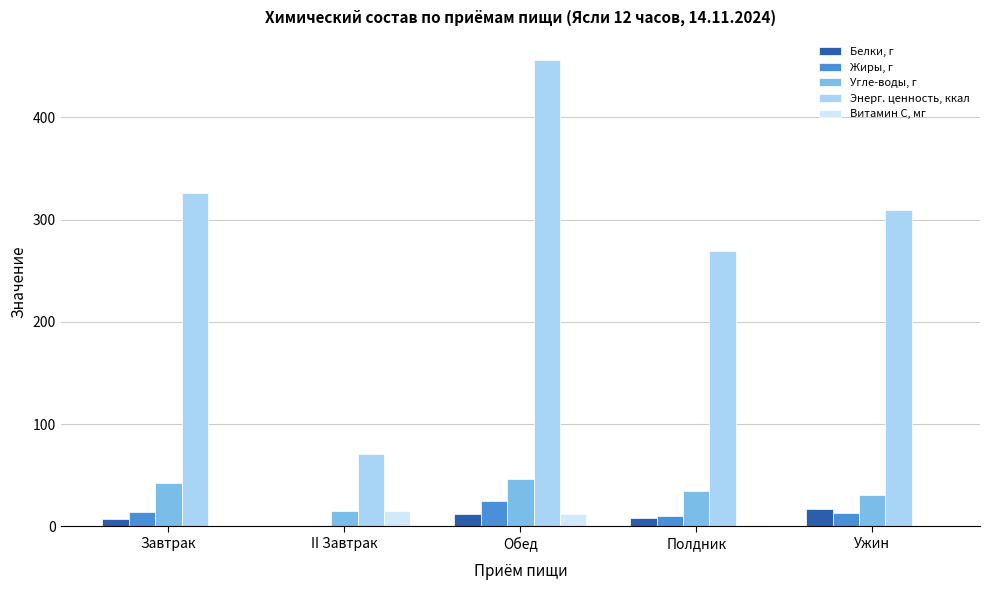

What is the approximate value of Белки, г at Полдник?

8.2